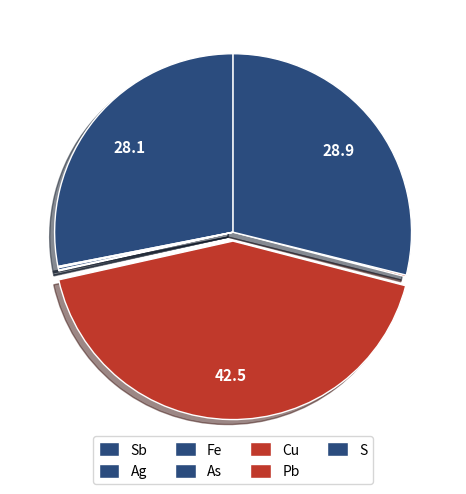

Is there a majority slice in this chart?

No